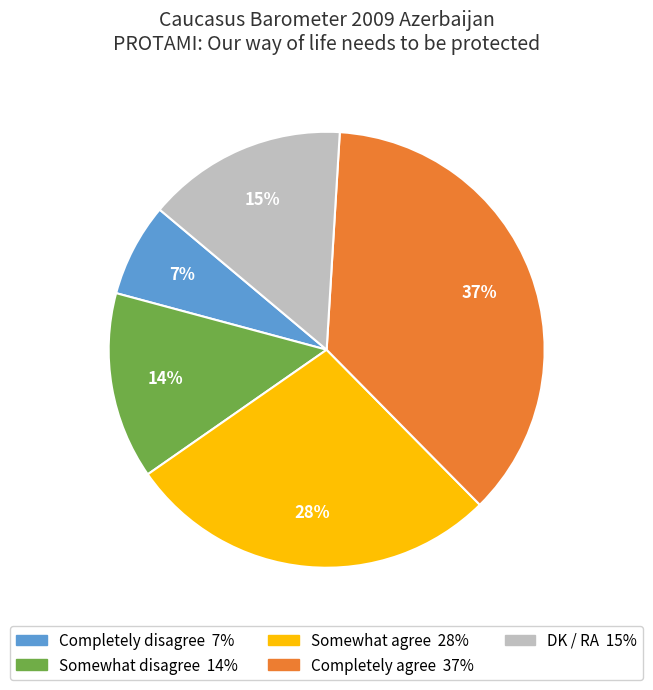

Rank the categories by value from lowest to highest.

Completely disagree, Somewhat disagree, DK / RA, Somewhat agree, Completely agree